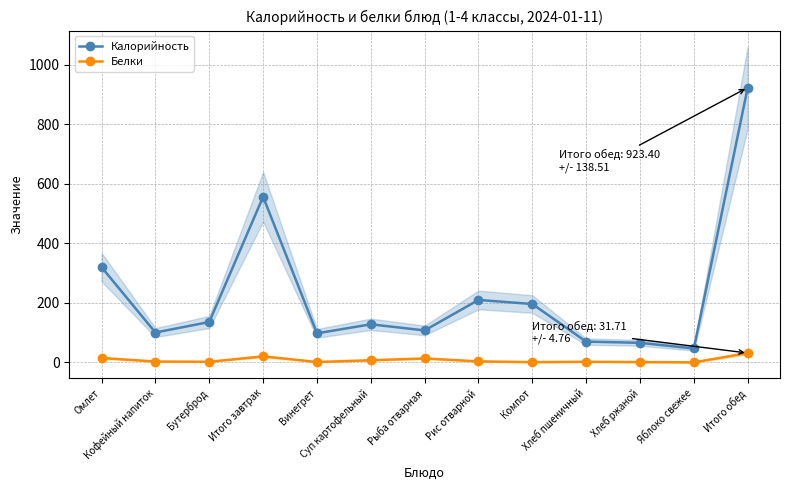

True or false: Белки and Калорийность cross at least once.

False